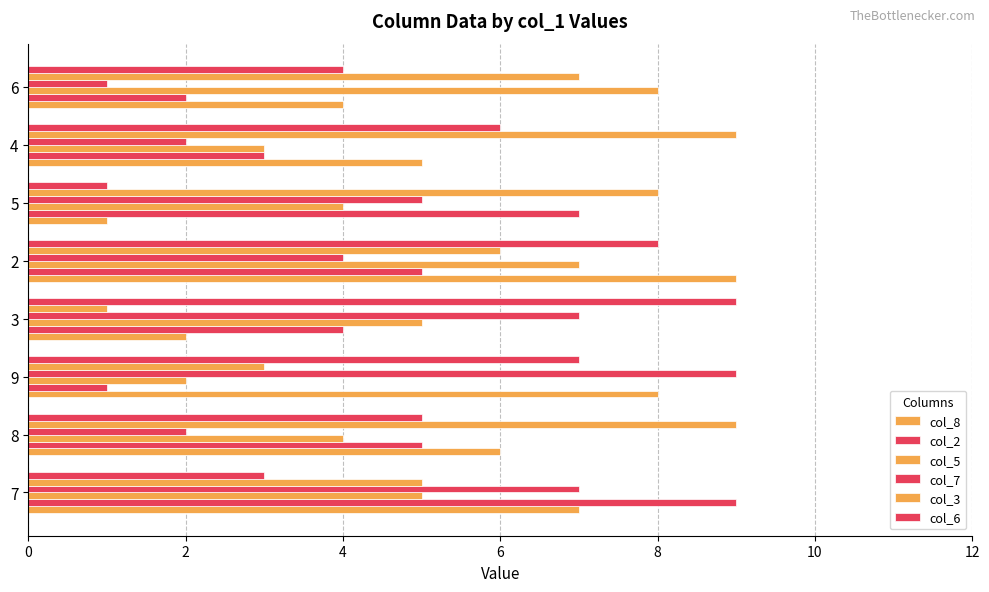

Count the number of data series in this chart.

6